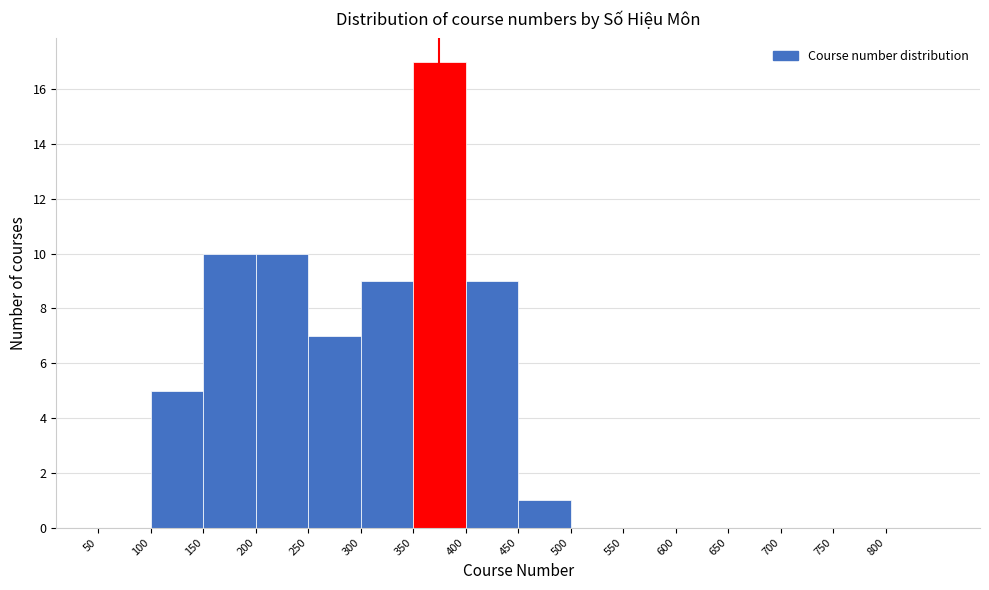

Reading left to right, list every bar in this chart as the range it spans on the x-axis followed by its height. The values are not printed on the chart, so give them approximately, as read against the axis.

50 to 100: 0
100 to 150: 5
150 to 200: 10
200 to 250: 10
250 to 300: 7
300 to 350: 9
350 to 400: 17
400 to 450: 9
450 to 500: 1
500 to 550: 0
550 to 600: 0
600 to 650: 0
650 to 700: 0
700 to 750: 0
750 to 800: 0
800 to 850: 0